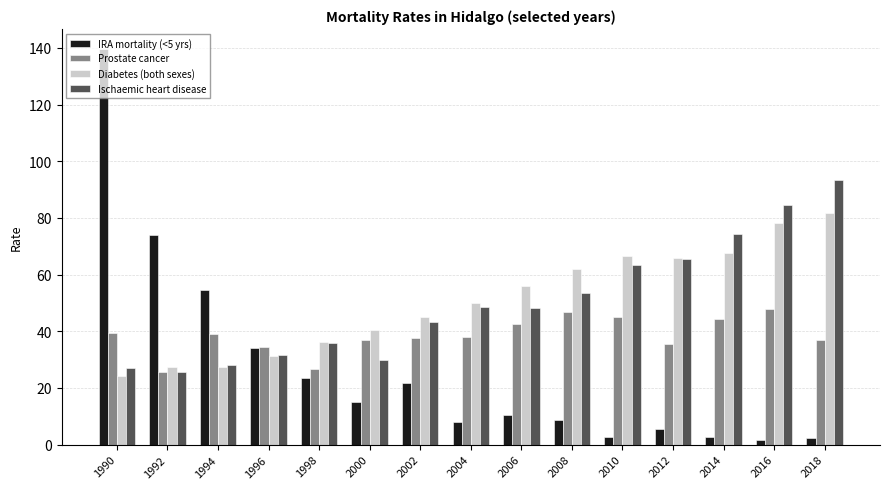

Are the bars grouped side by side (vs. stacked)?

Yes